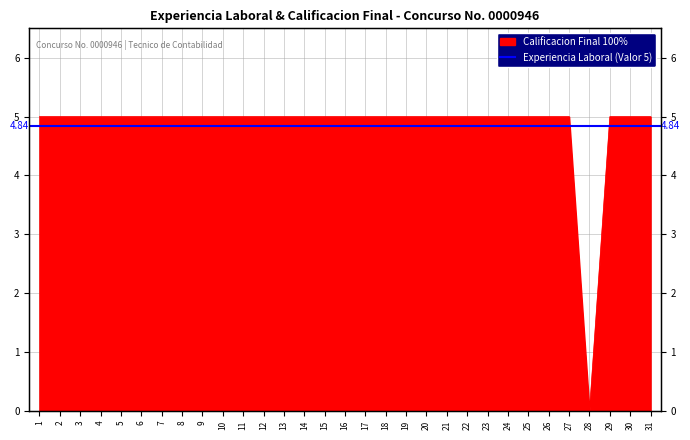

What is the greatest value displayed?

5